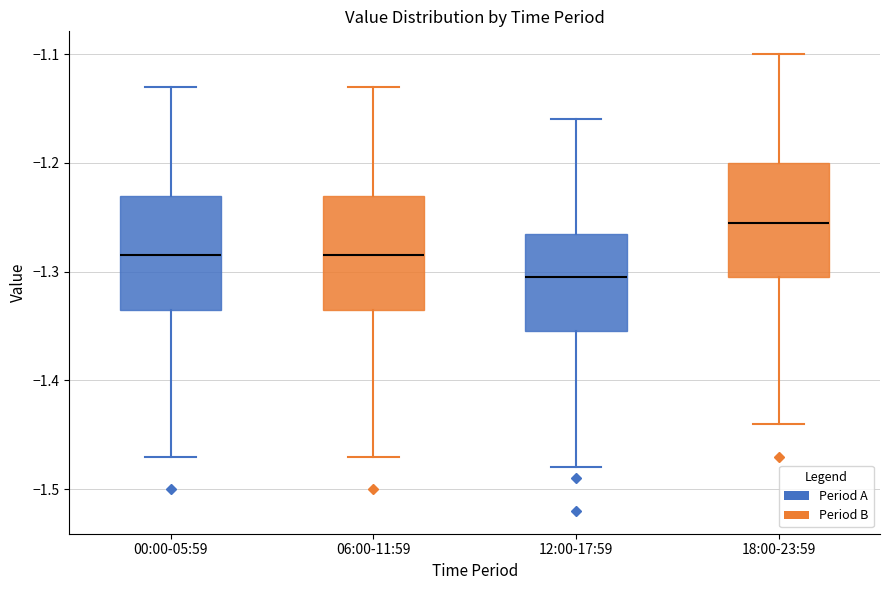

Where does the upper whisker of the box for 06:00-11:59 end on the y-axis? The values are not printed on the chart, so give them approximately, as read against the axis.

-1.13